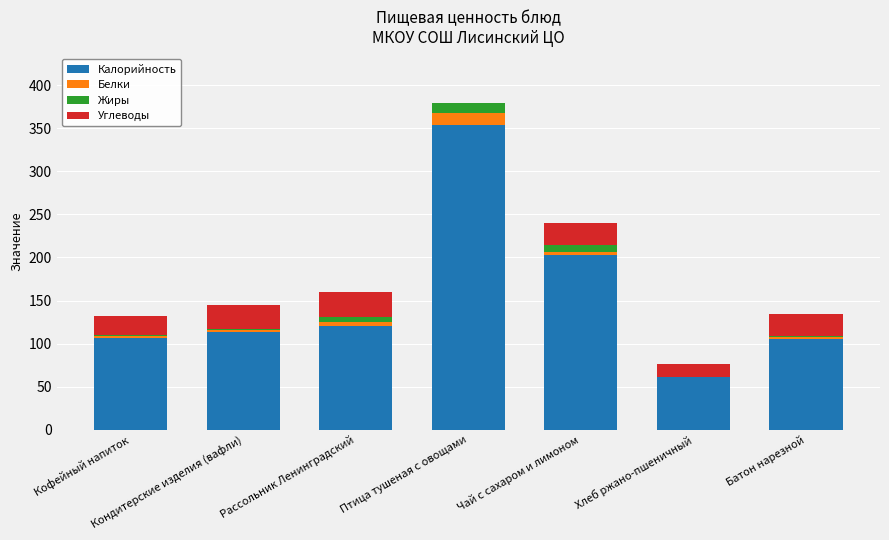

Which category has the highest value in the Калорийность series?

Птица тушеная с овощами